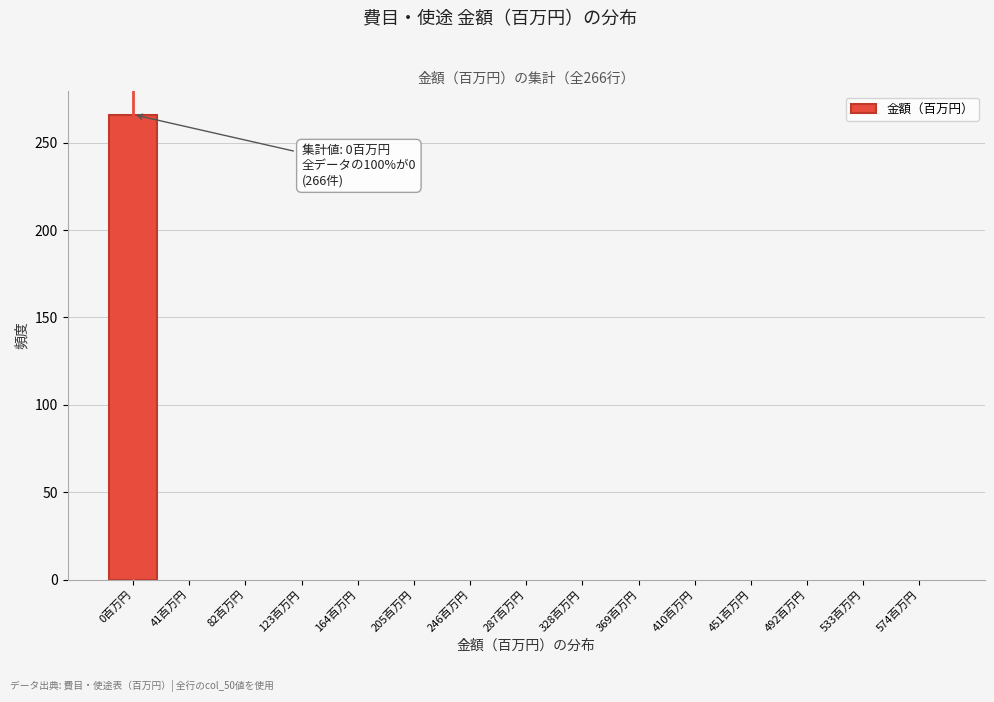

Reading left to right, extract all data points from this chart.

0百万円=266	41百万円=0	82百万円=0	123百万円=0	164百万円=0	205百万円=0	246百万円=0	287百万円=0	328百万円=0	369百万円=0	410百万円=0	451百万円=0	492百万円=0	533百万円=0	574百万円=0